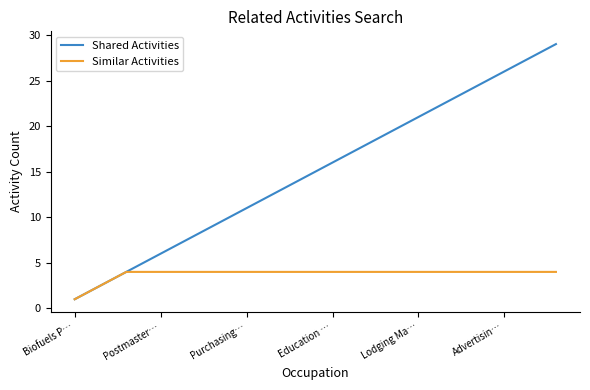

What is the maximum value shown in the chart?

29